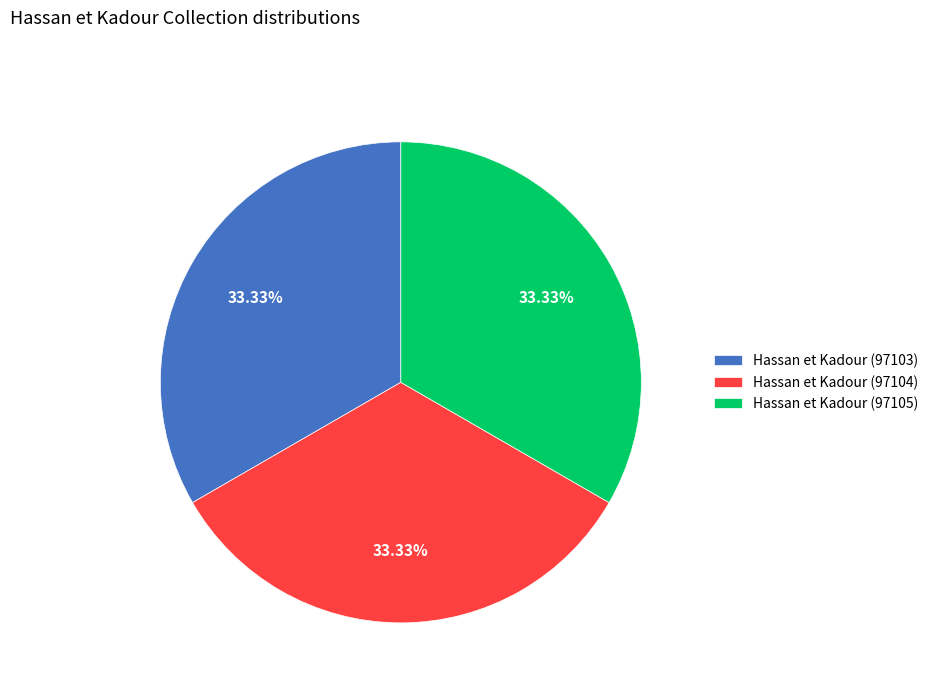

Is there any slice that represents more than half of the pie?

No